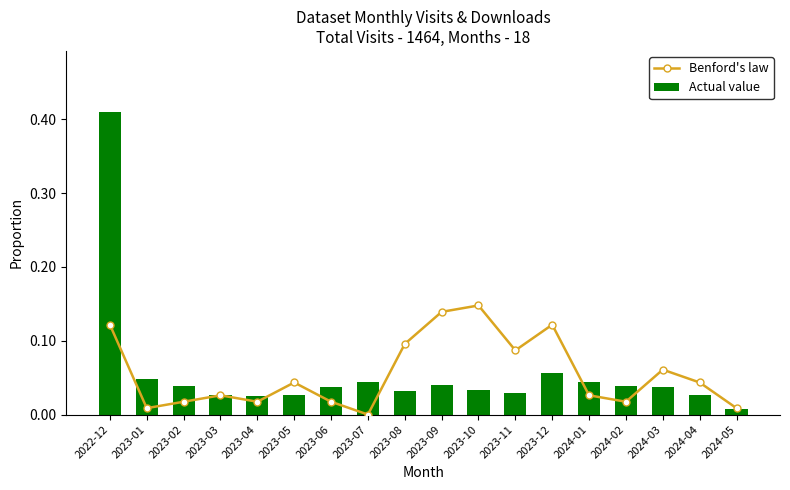

What are all the series names shown in the legend?

Benford's law, Actual value